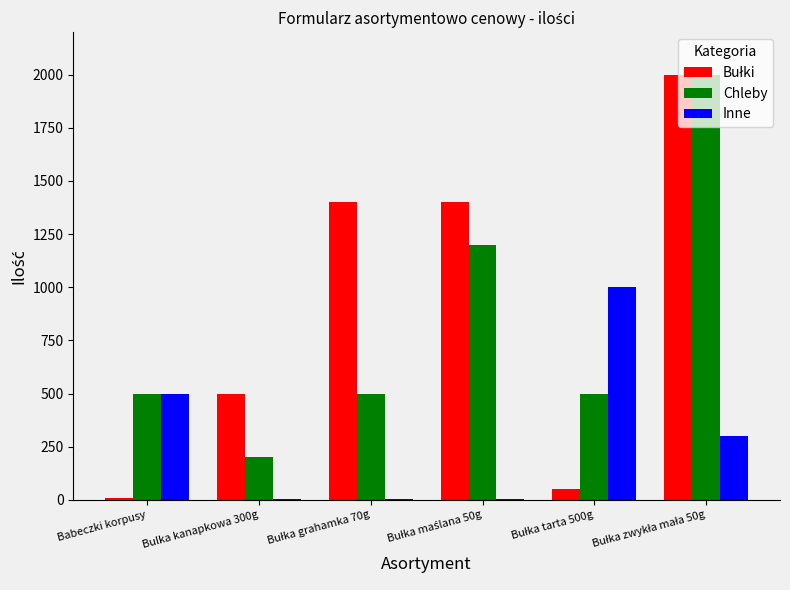

The value of Chleby at Babeczki korpusy is 500. True or false?

True